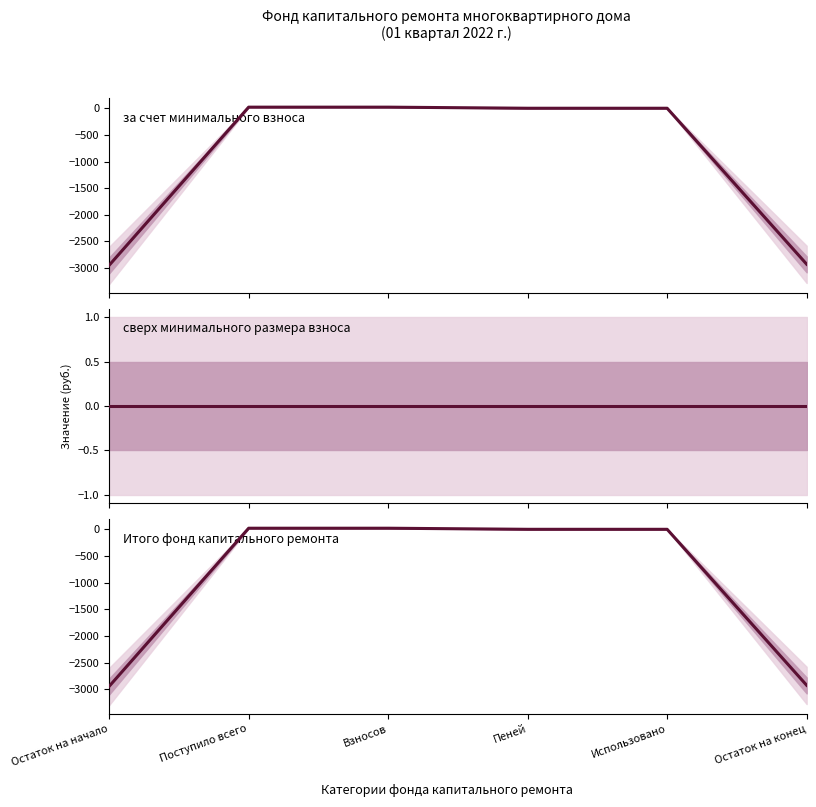

How many values in Итого фонд капитального ремонта are below zero?

2